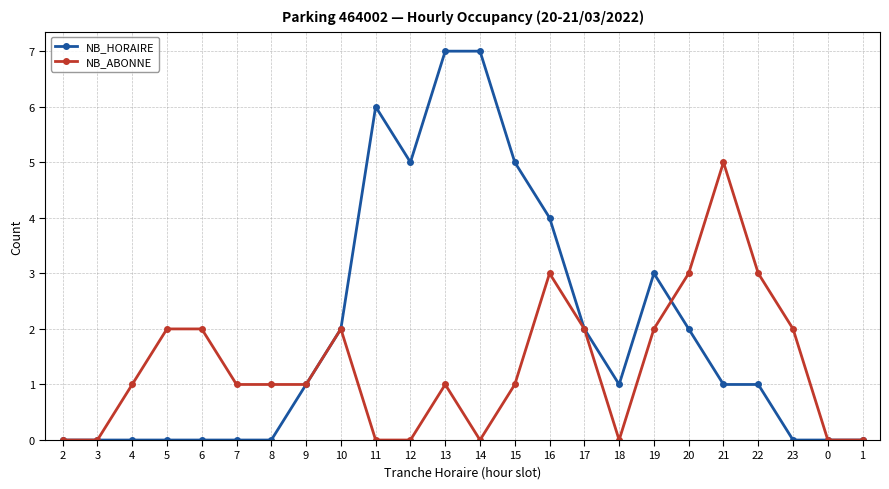

How many series are shown in this chart?

2